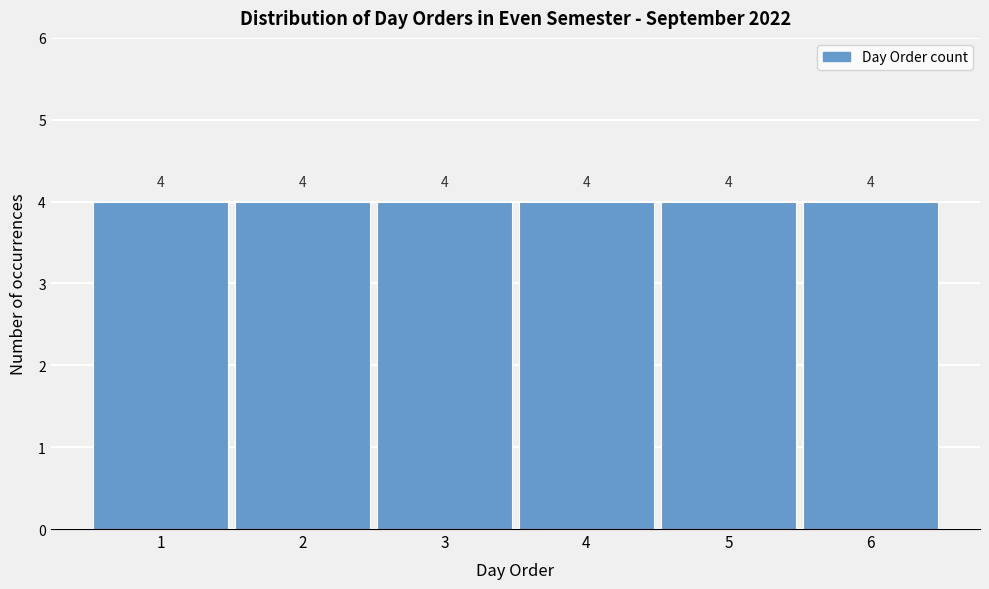

What is the height of the bar covering 3.5 to 4.5 on the x-axis?

4